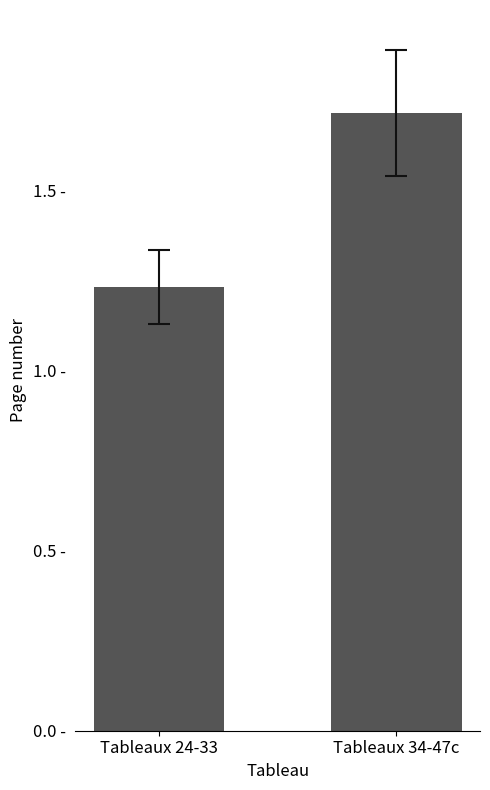

Are the bars horizontal?

No